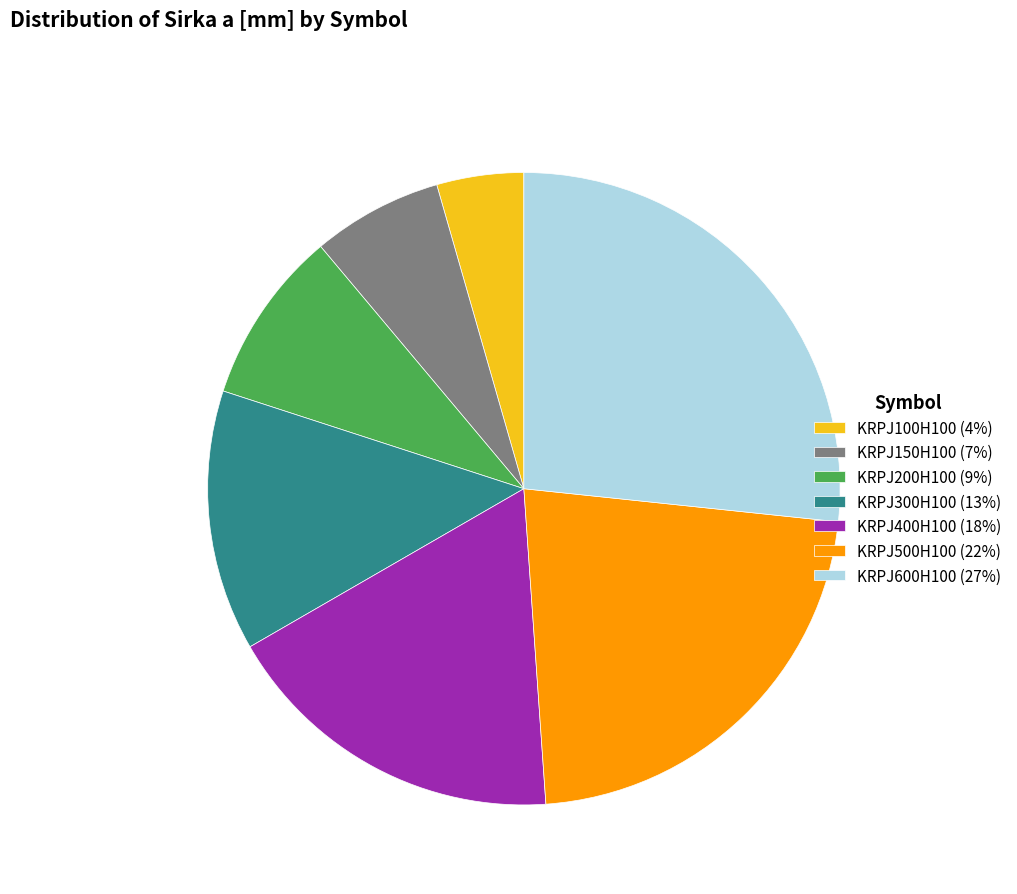

Which has a higher value, KRPJ150H100 (7%) or KRPJ400H100 (18%)?

KRPJ400H100 (18%)